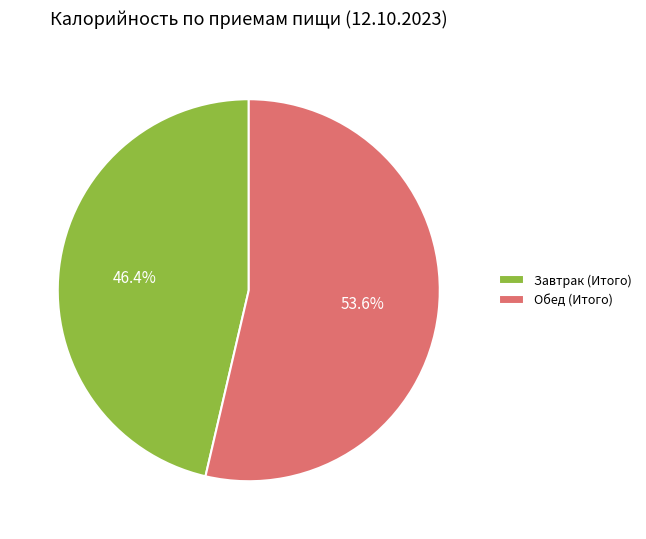

What is the majority slice?

Обед (Итого)